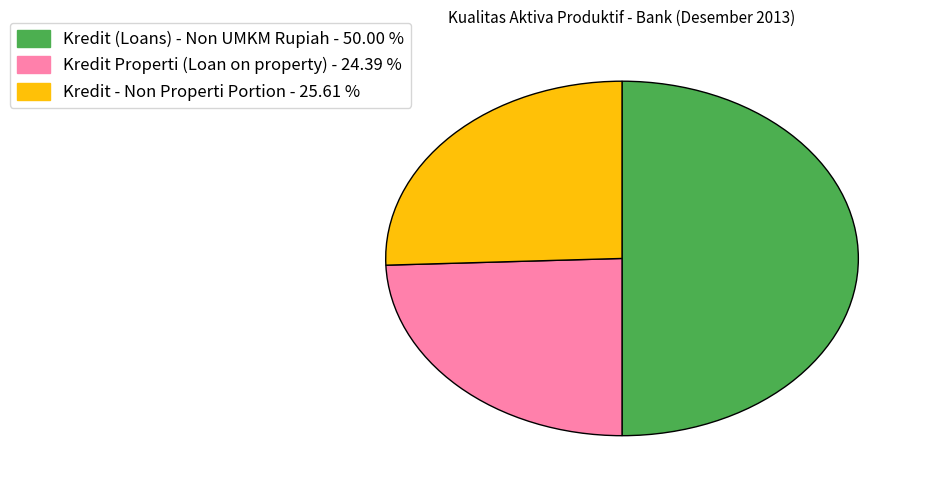

How many slices are in this pie chart?

3